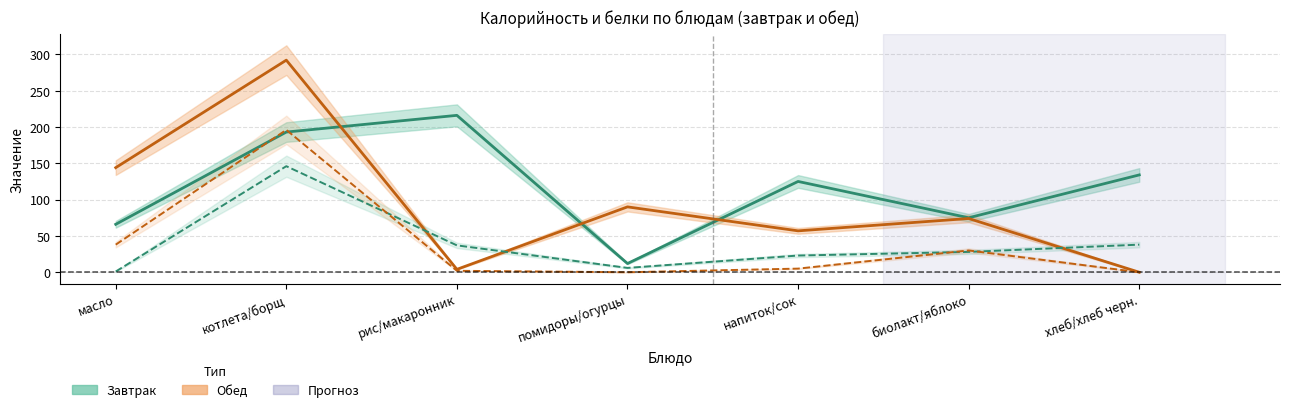

The Обед Белки ×10 series shows 3 at рис/макаронник. True or false?

False